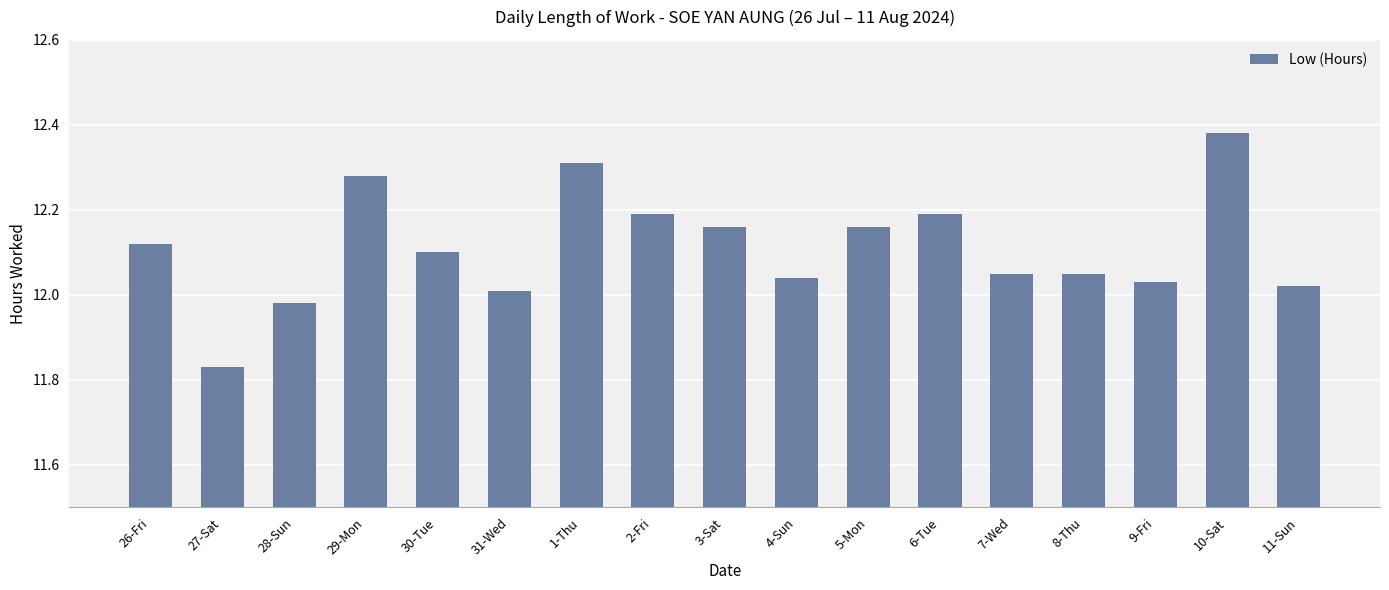

What is the change in value from 27-Sat to 11-Sun?

+0.2